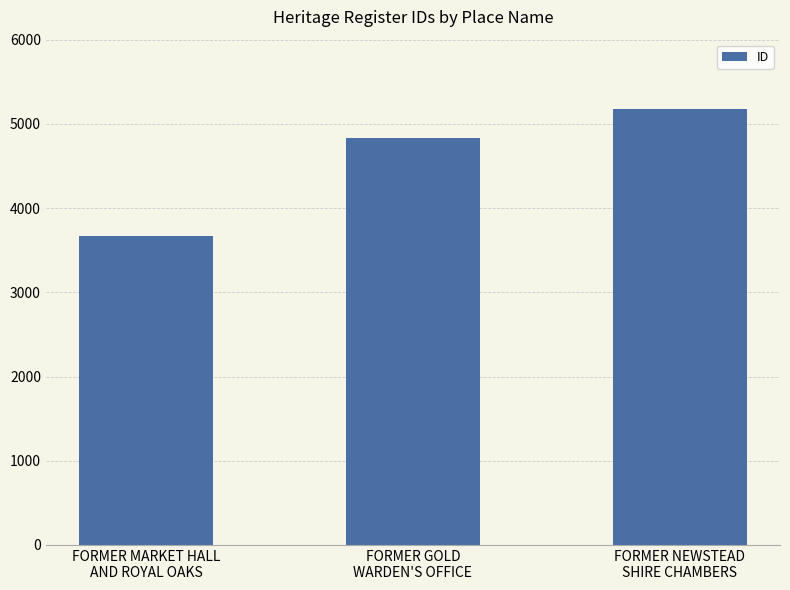

At which category does the chart reach its peak across all series?

FORMER NEWSTEAD
SHIRE CHAMBERS